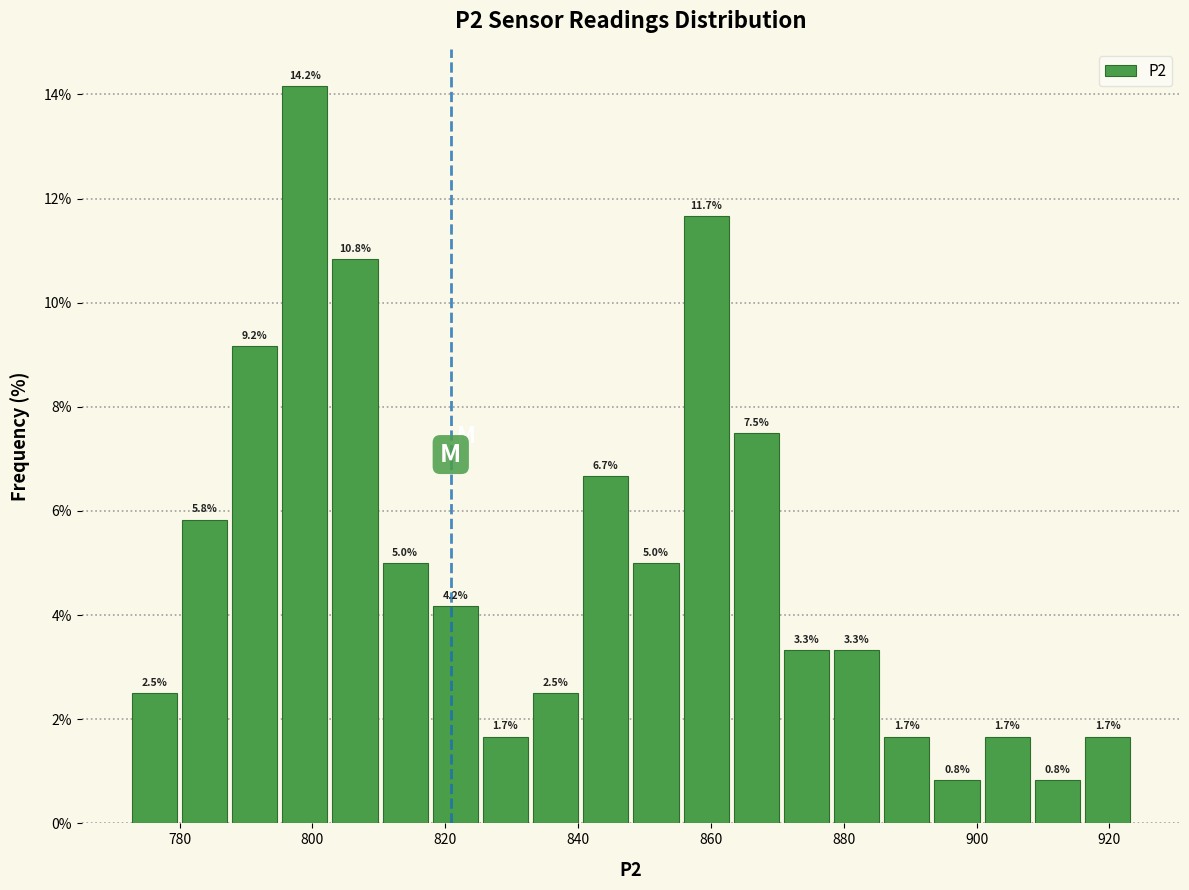

Around what value on the x-axis is the tallest bar? Give the approximate position of its centre, as read against the axis.

798